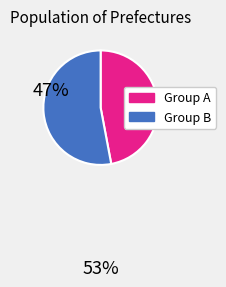

Is there any slice that represents more than half of the pie?

Yes